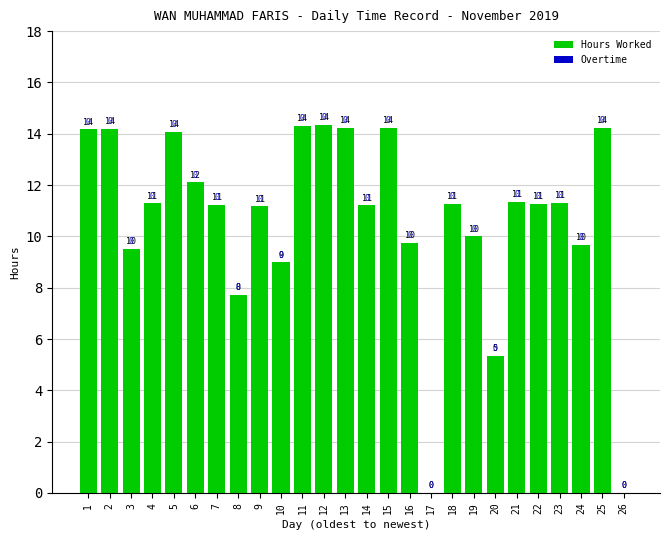

Which label corresponds to the largest value in the chart?

12